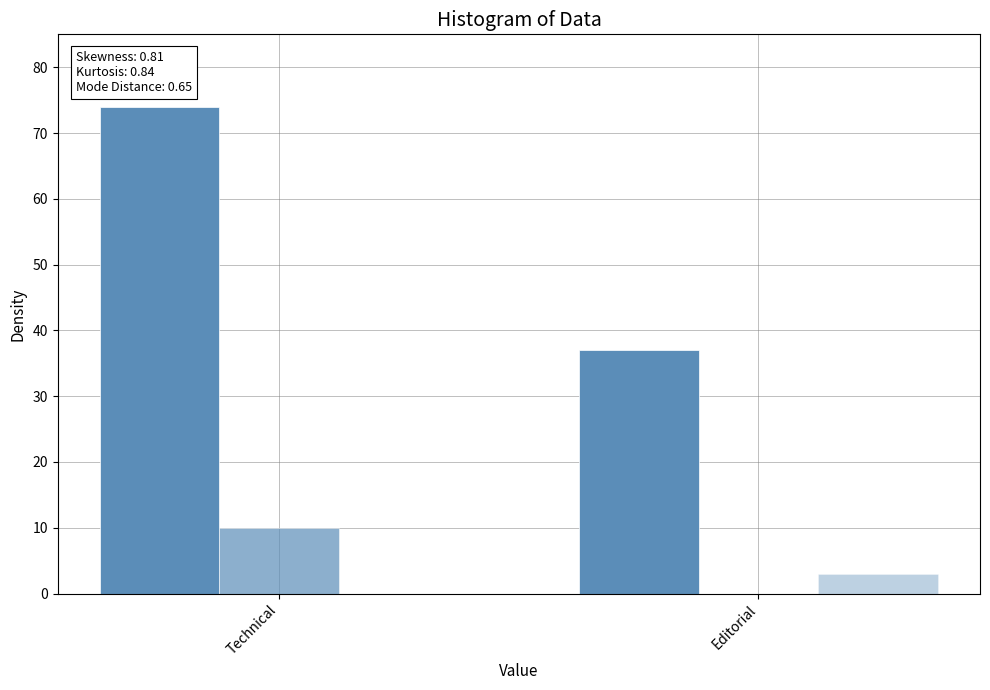

Reading left to right, extract all data points from this chart.

ACCEPTED: 74	37
REVISED: 10	0
REJECTED: 0	3